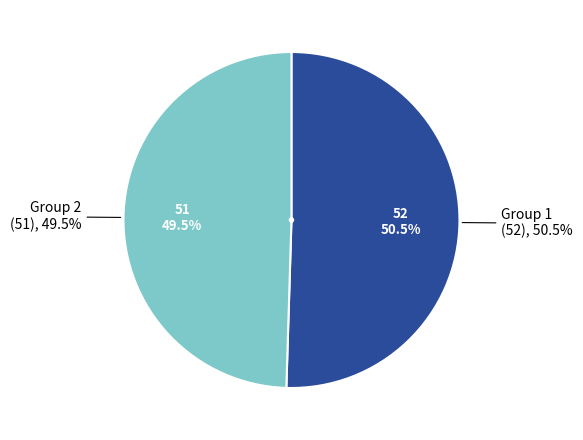

Is the sum of Group 1 and Group 2 greater than half?

Yes